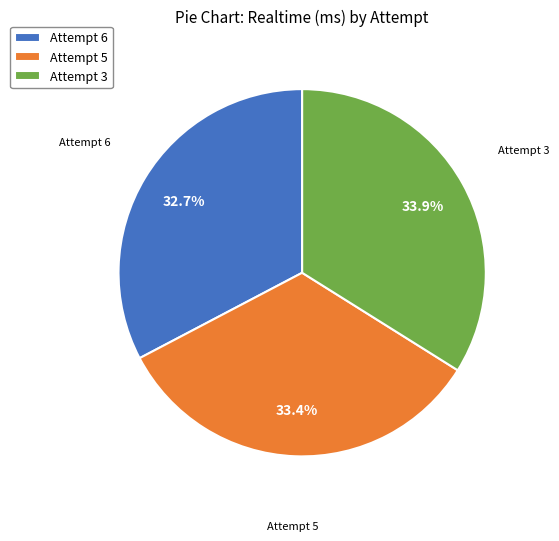

How many segments does this pie chart have?

3